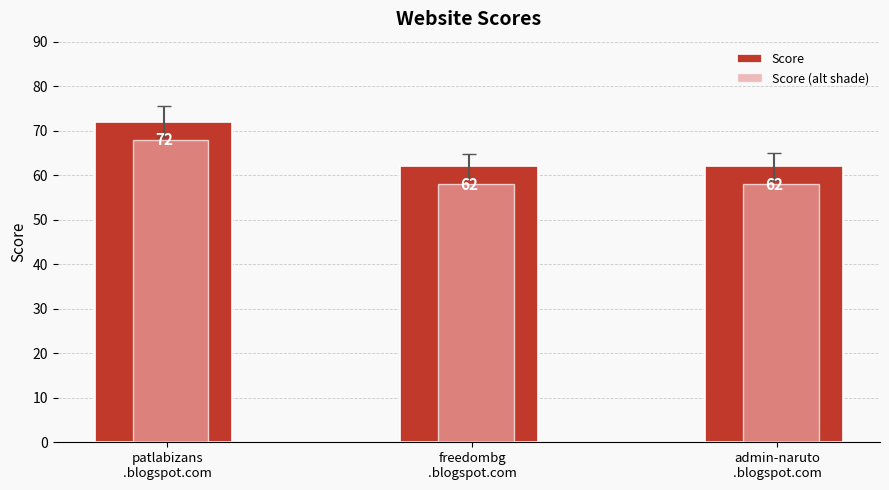

True or false: Score has a value of 102 at admin-naruto
.blogspot.com.

False